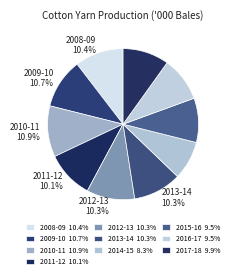

Does 2012-13 represent more than half of the total?

No